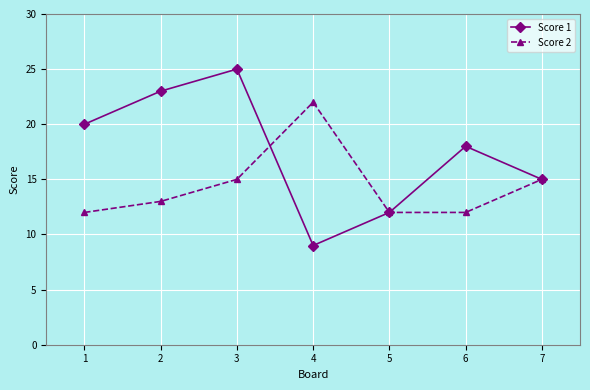

Count the Score 1 values in the range 12 to 23.

5